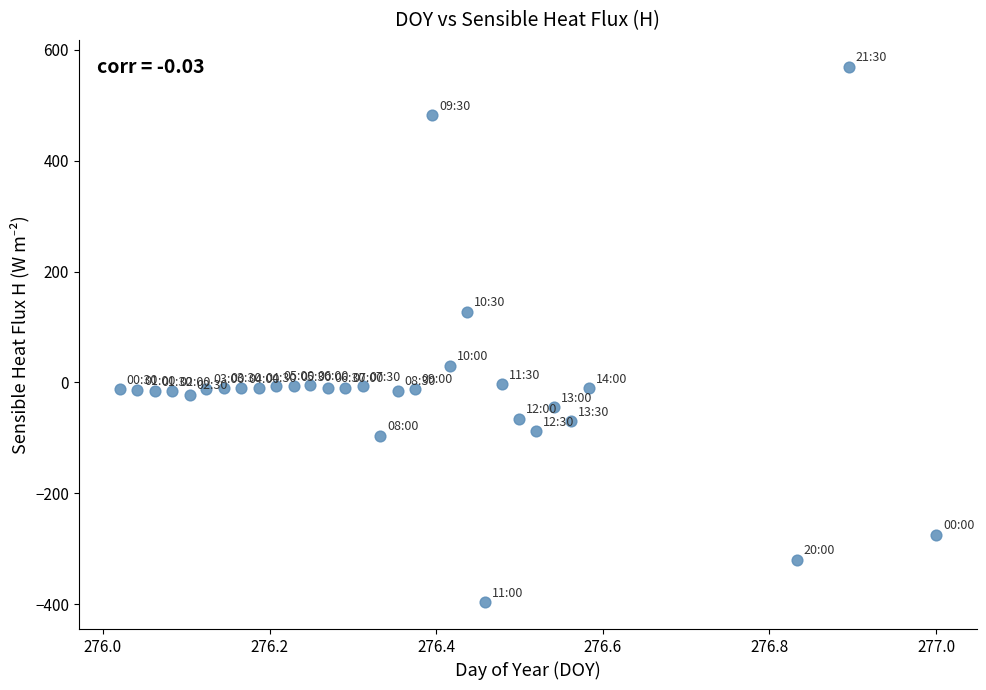

What Y value in the scatter plot is closest to 86?

127.2